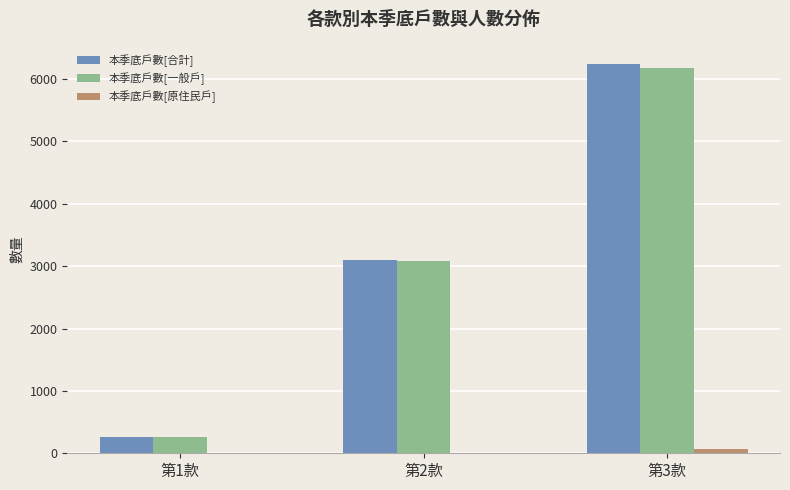

Is the value of 本季底戶數[合計] at 第3款 greater than the value of 本季底戶數[一般戶] at 第1款?

Yes